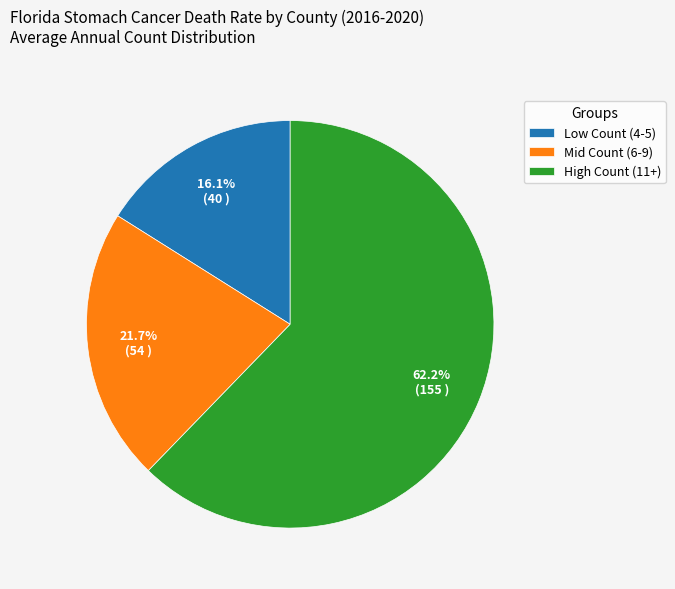

Approximately how many times larger is the value at High Count (11+) compared to Low Count (4-5)?

3.9